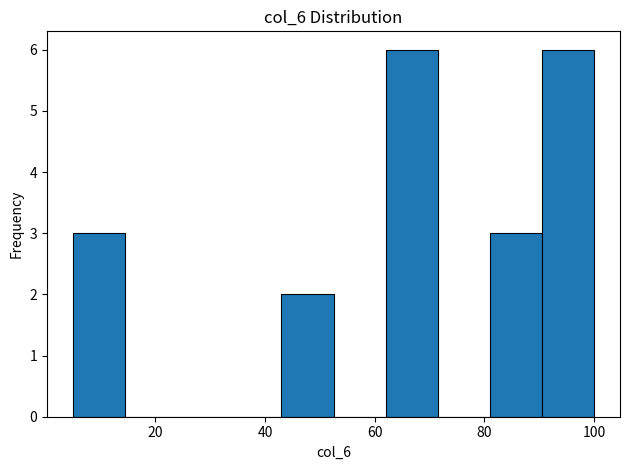

What is the height of the bar covering 90 to 100 on the x-axis? Neither the bar edges nor the heights are printed on the chart, so give them approximately, as read against the axes.

6